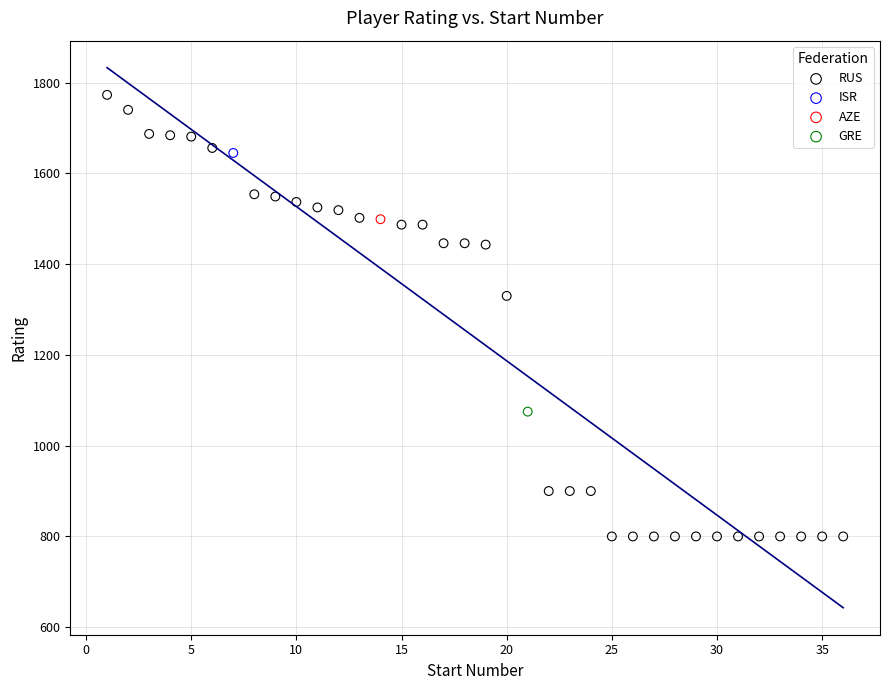

What are all the series names shown in the legend?

RUS, ISR, AZE, GRE